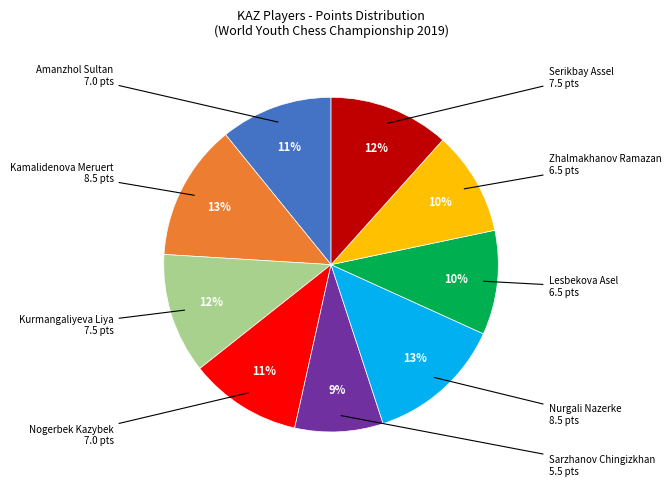

To the nearest percent, what is the average slice percentage?

11%